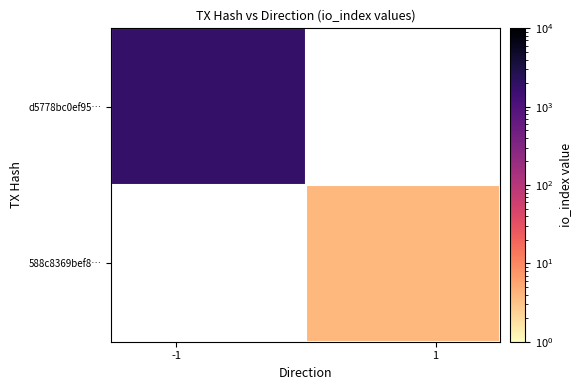

What is the greatest value displayed?

1820.0